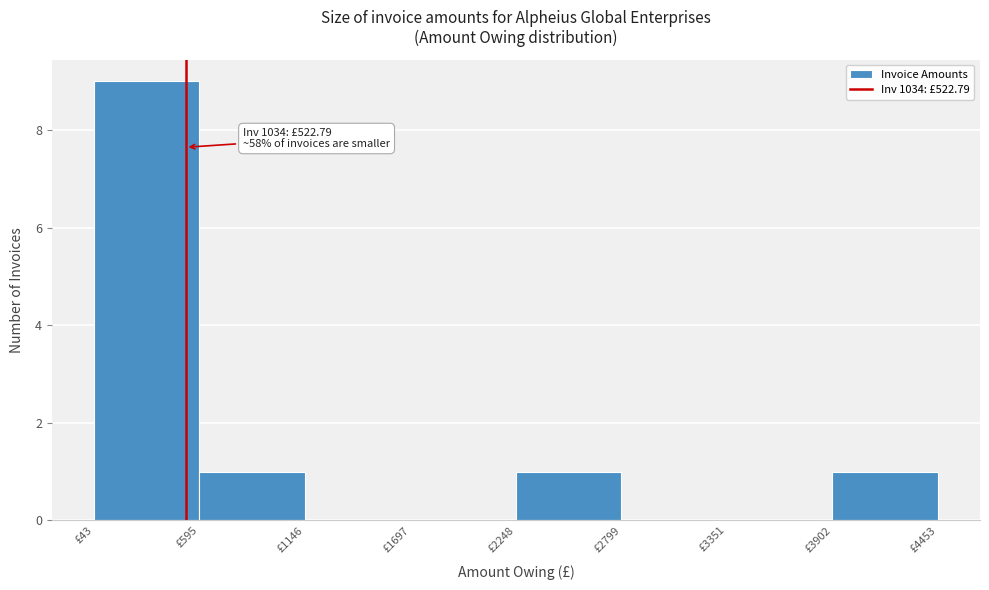

Over which range of the x-axis is the bar tallest?

0 to 600